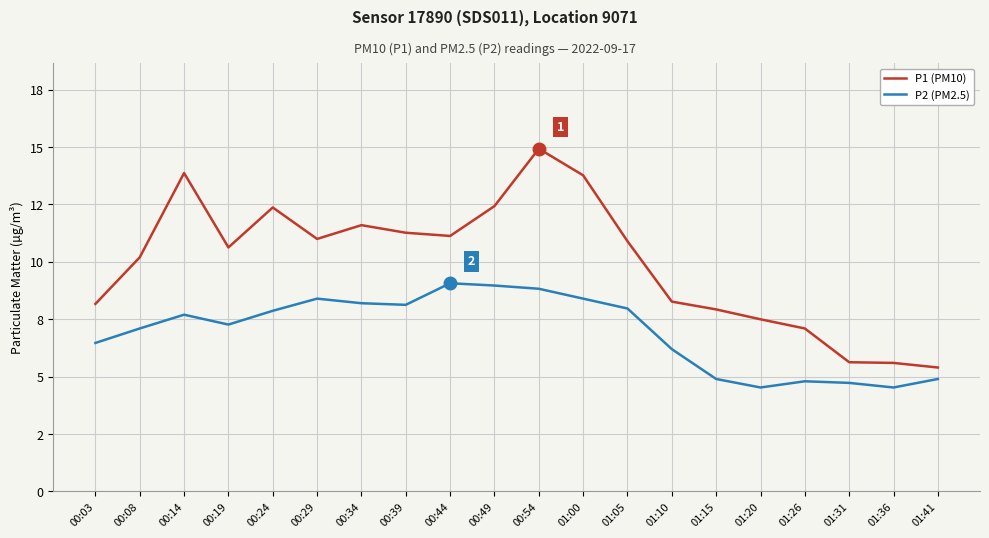

What are all the series names shown in the legend?

P1 (PM10), P2 (PM2.5)